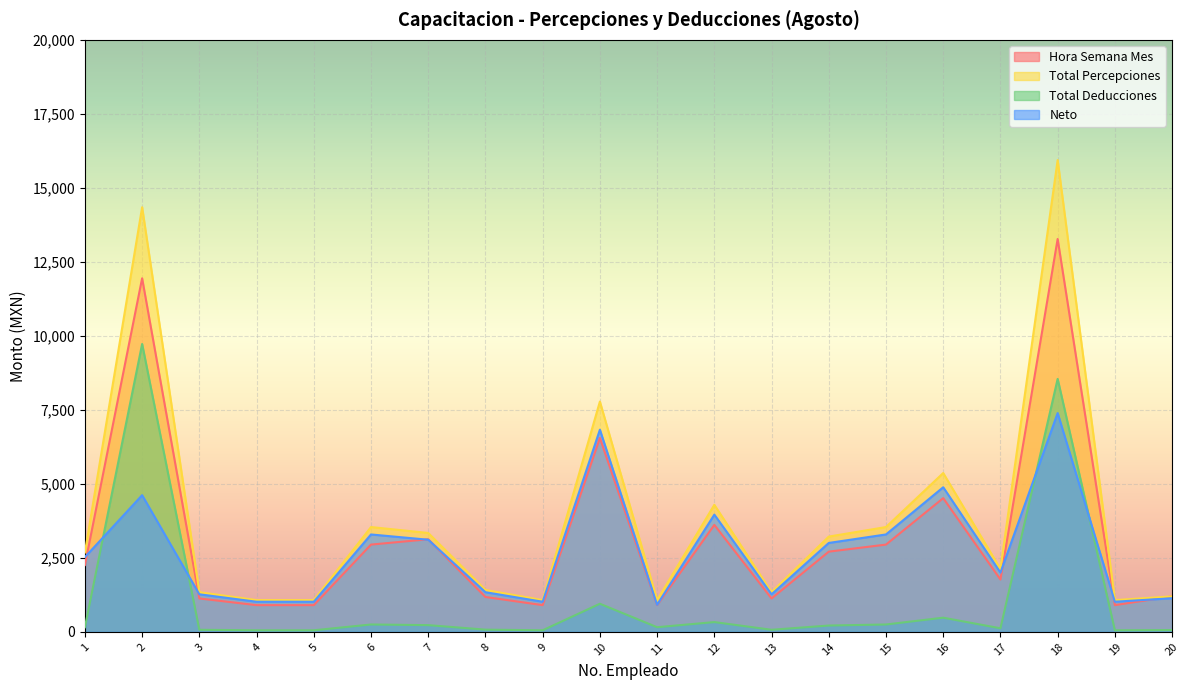

At which category does the chart reach its peak across all series?

18